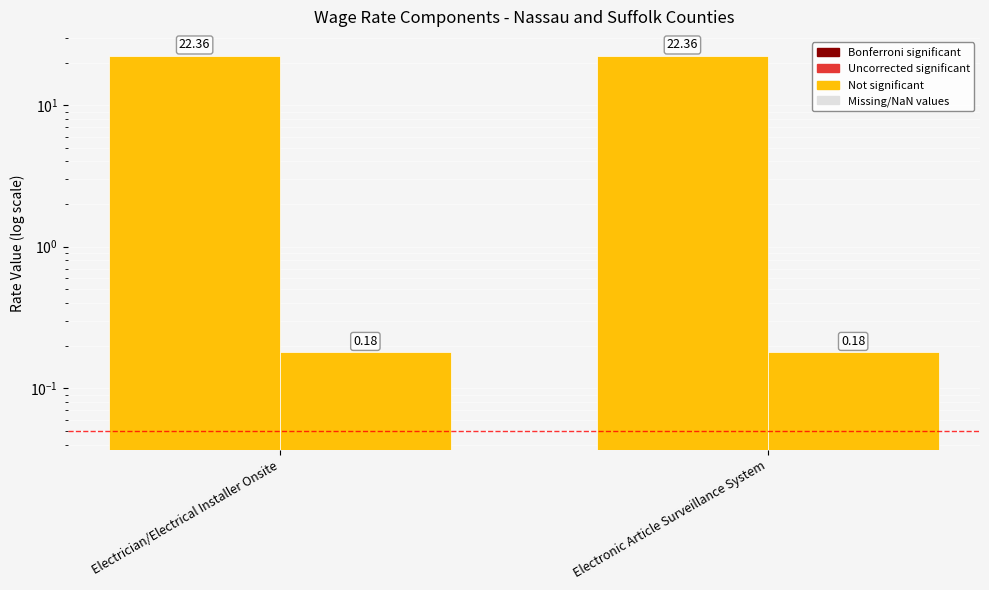

What is the sum of all Sunday and NYS Holiday Hourly Pay Rate values?

44.7